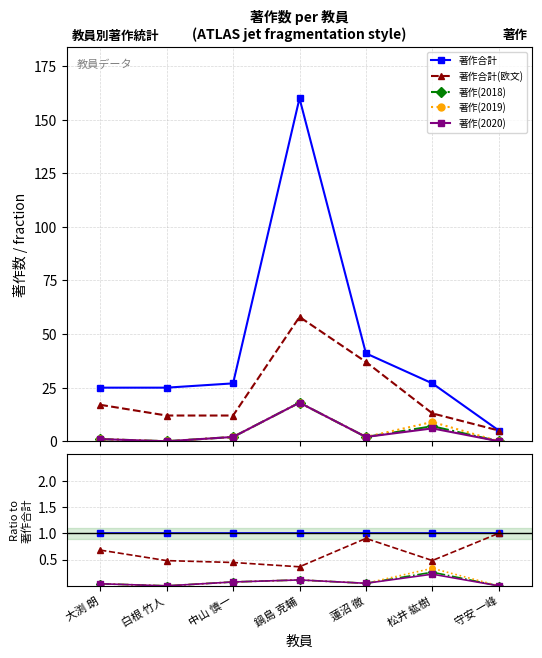

At which category is the sum across all series the highest?

松井 紘樹